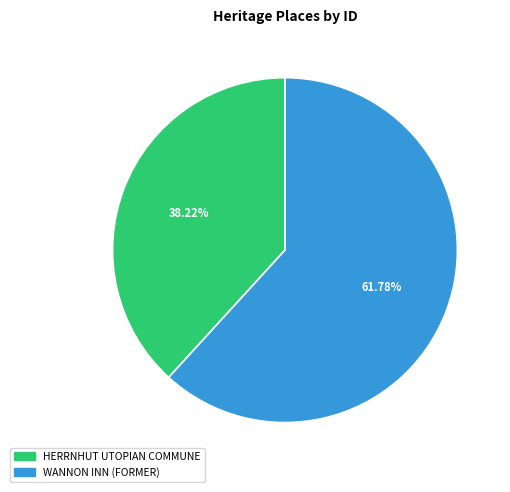

Is there a majority slice in this chart?

Yes